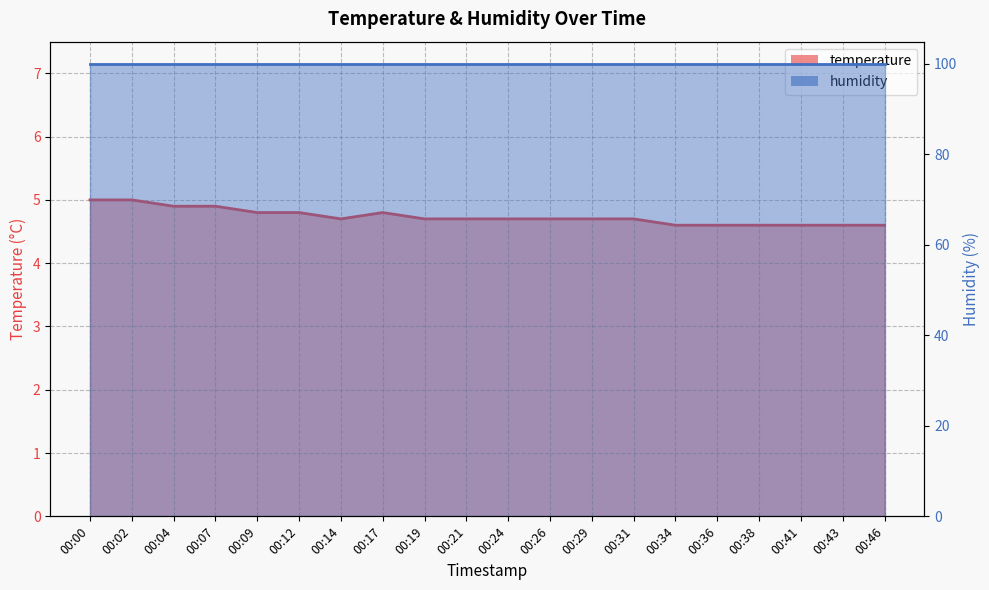

What is the change in value from 00:12 to 00:31?

-0.1